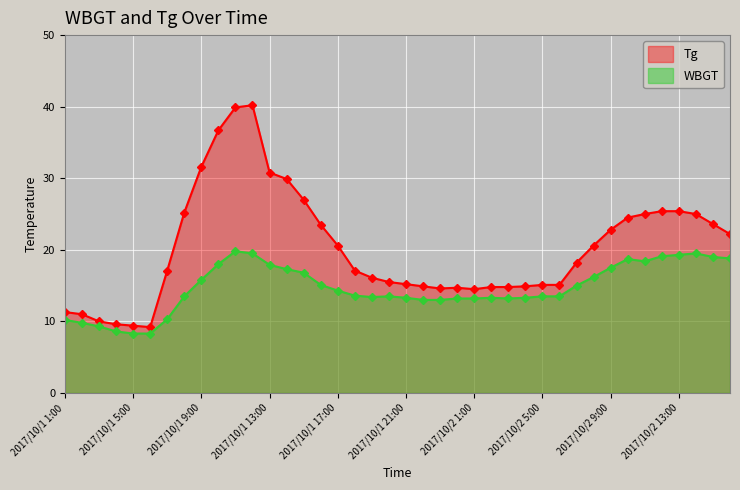

True or false: WBGT has more than 0 points higher than both neighbors.

True